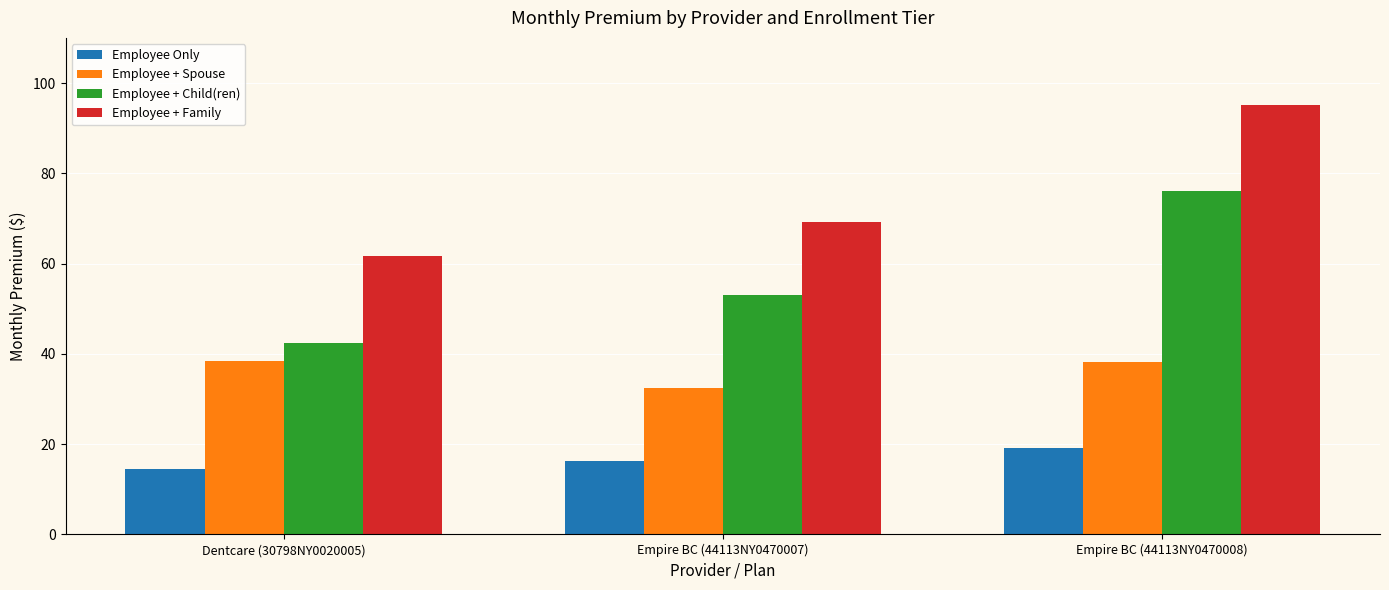

The value of Employee + Spouse at Dentcare (30798NY0020005) is 38.5. True or false?

True